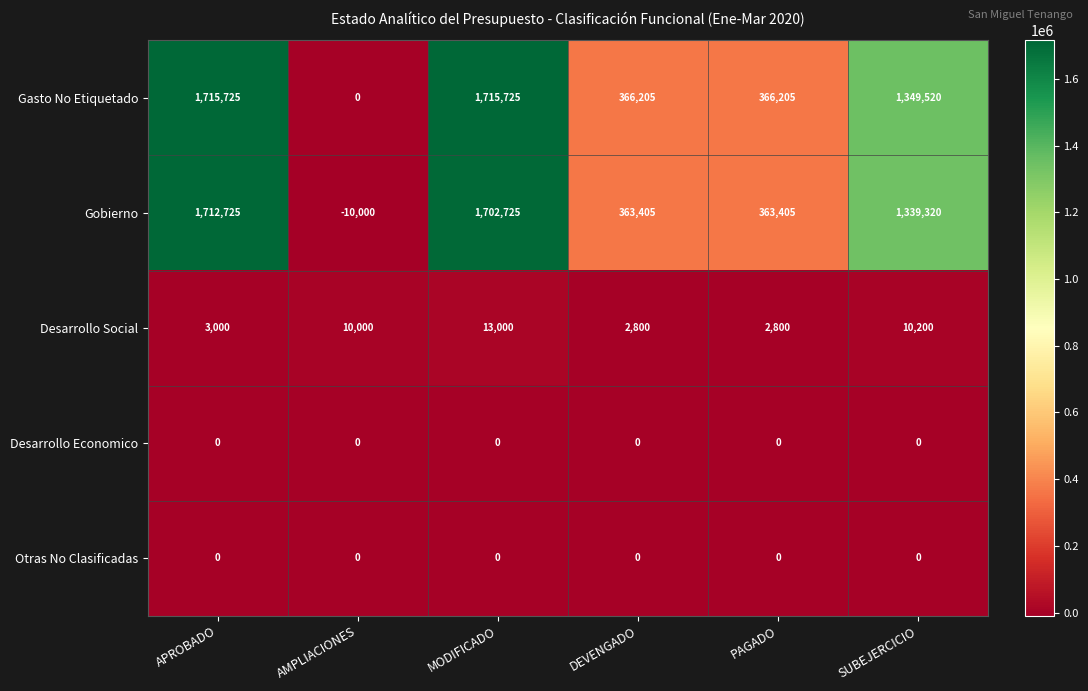

The Desarrollo Economico series shows 0 at PAGADO. True or false?

True